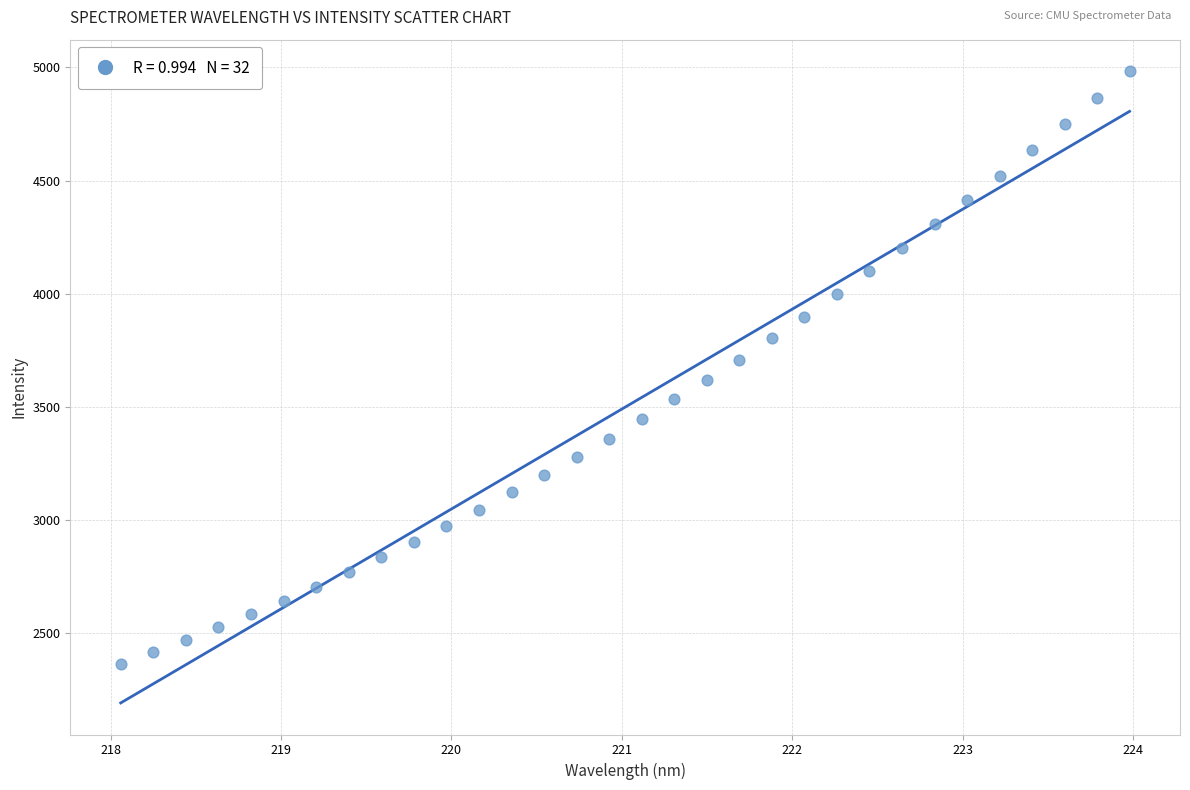

What is the range of X values (max minus min)?

5.9